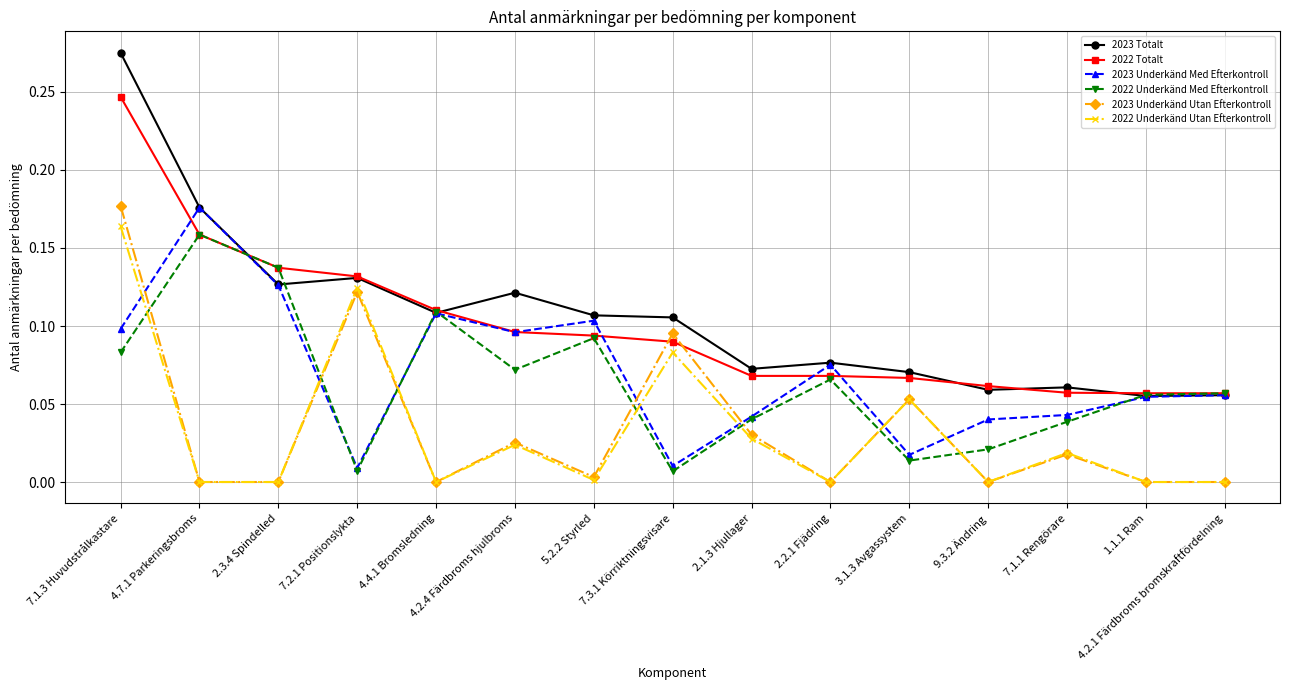

What is the label of the 1st point from the left?

7.1.3 Huvudstrålkastare